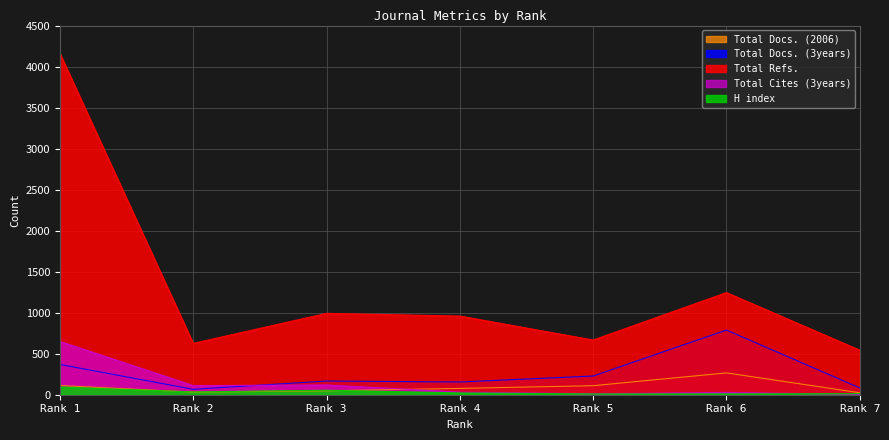

Between Rank 5 and Rank 2, which is larger?

Rank 5